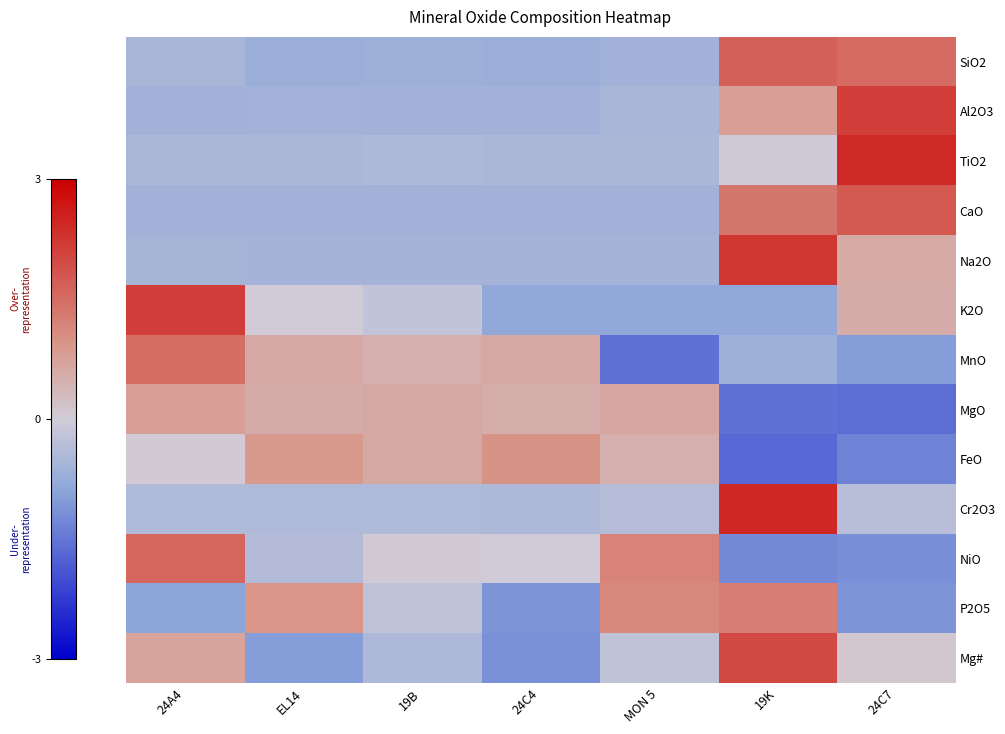

How many data points in K2O are above 0?

3